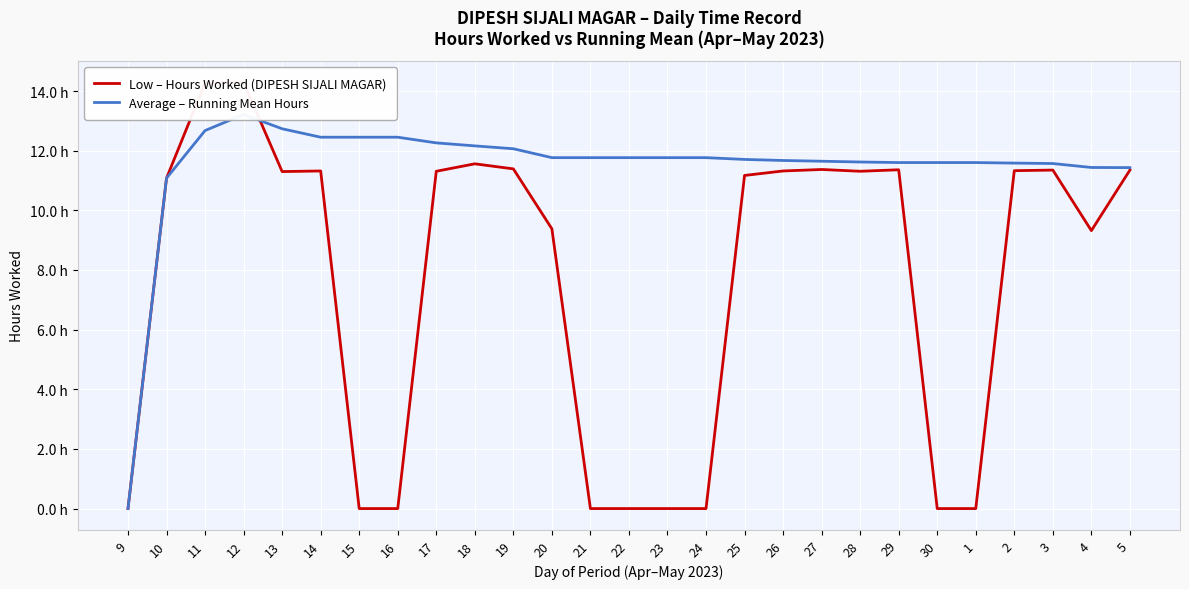

Does the chart display data point markers on the line(s)?

No